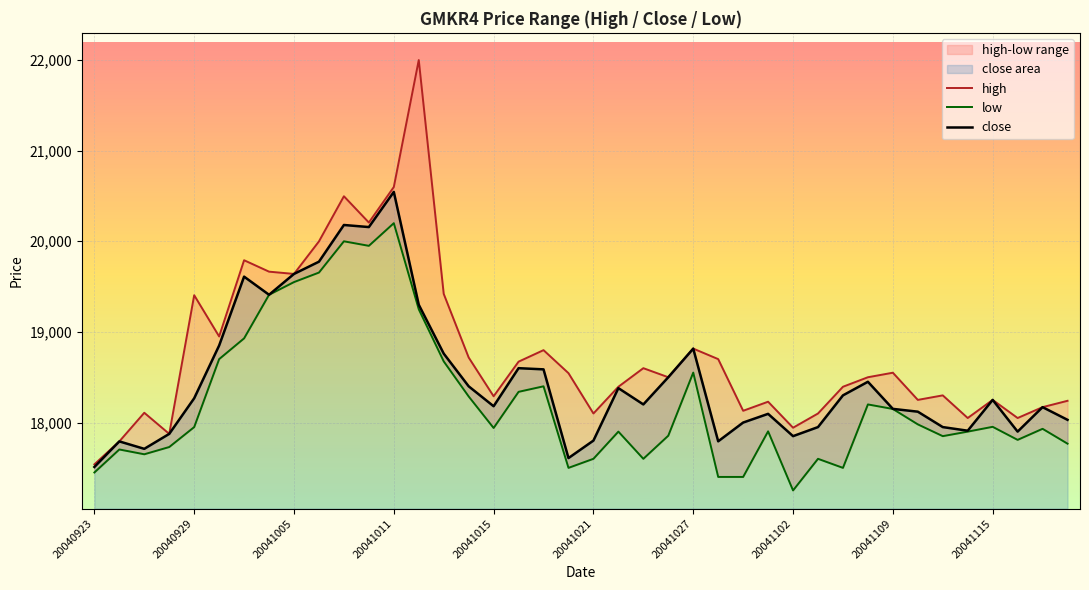

What is the value of the close point at the 20th from the left?

17608